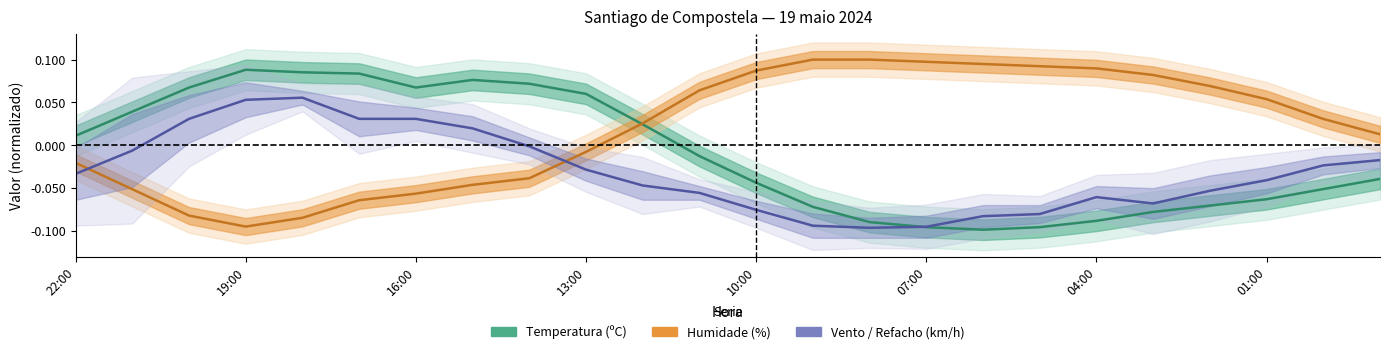

What is the difference between the maximum and minimum values in the Vento / Refacho (km/h) series?

0.2